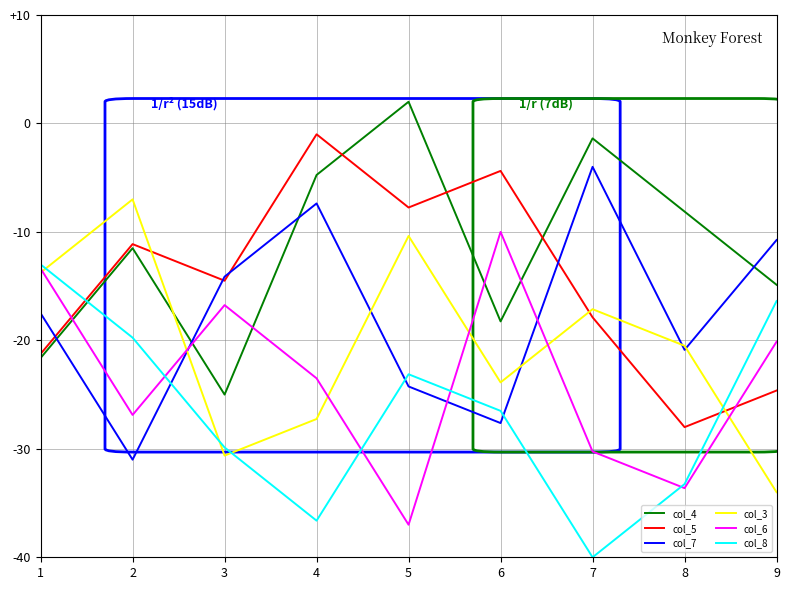

What are all the series names shown in the legend?

col_4, col_5, col_7, col_3, col_6, col_8